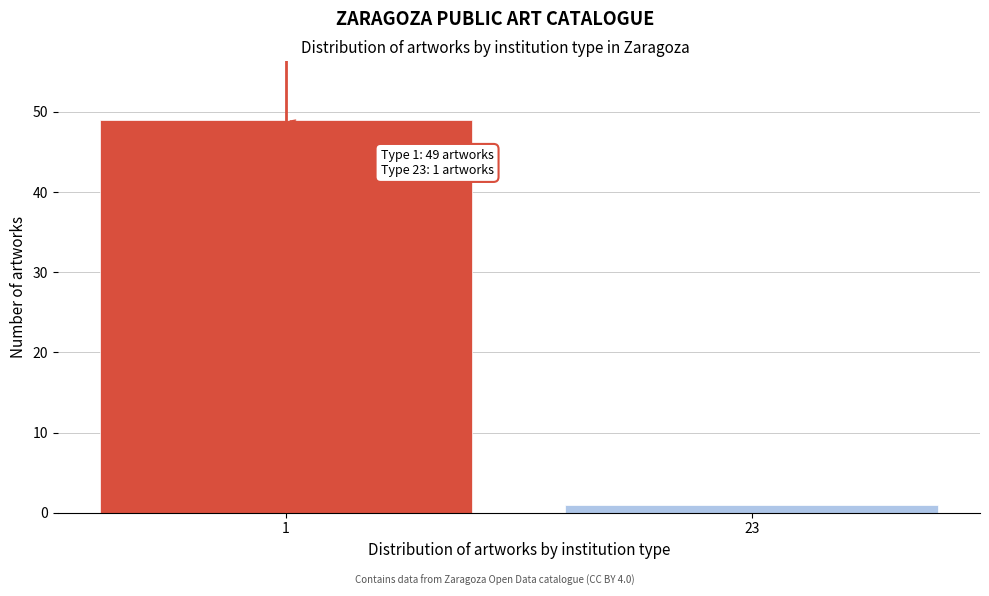

Reading left to right, what are all the values shown in this chart?

49	1